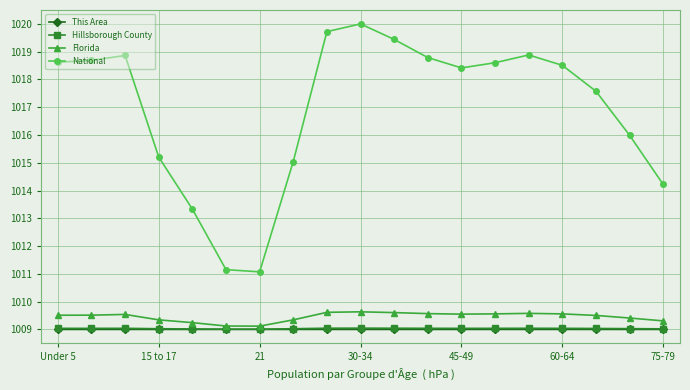

Which series has the largest range (max minus min)?

National